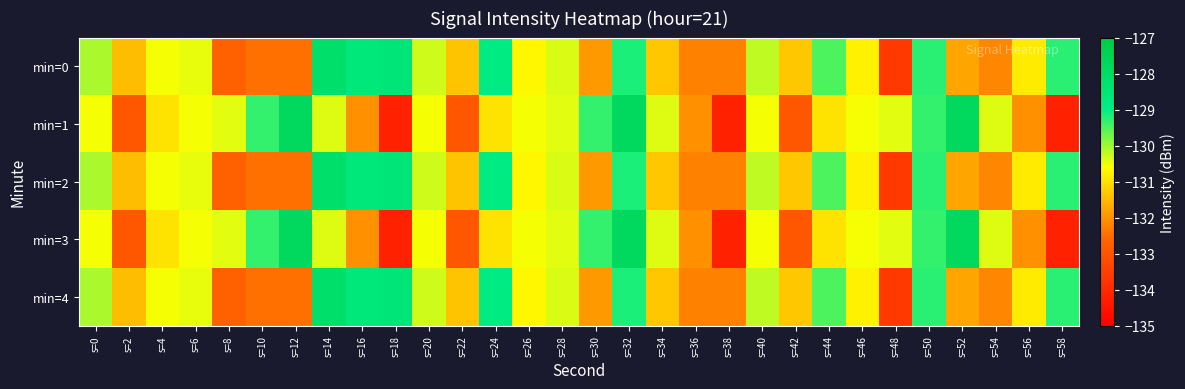

Rank the series at s=36 from lowest to highest value.

min=0, min=2, min=4, min=1, min=3